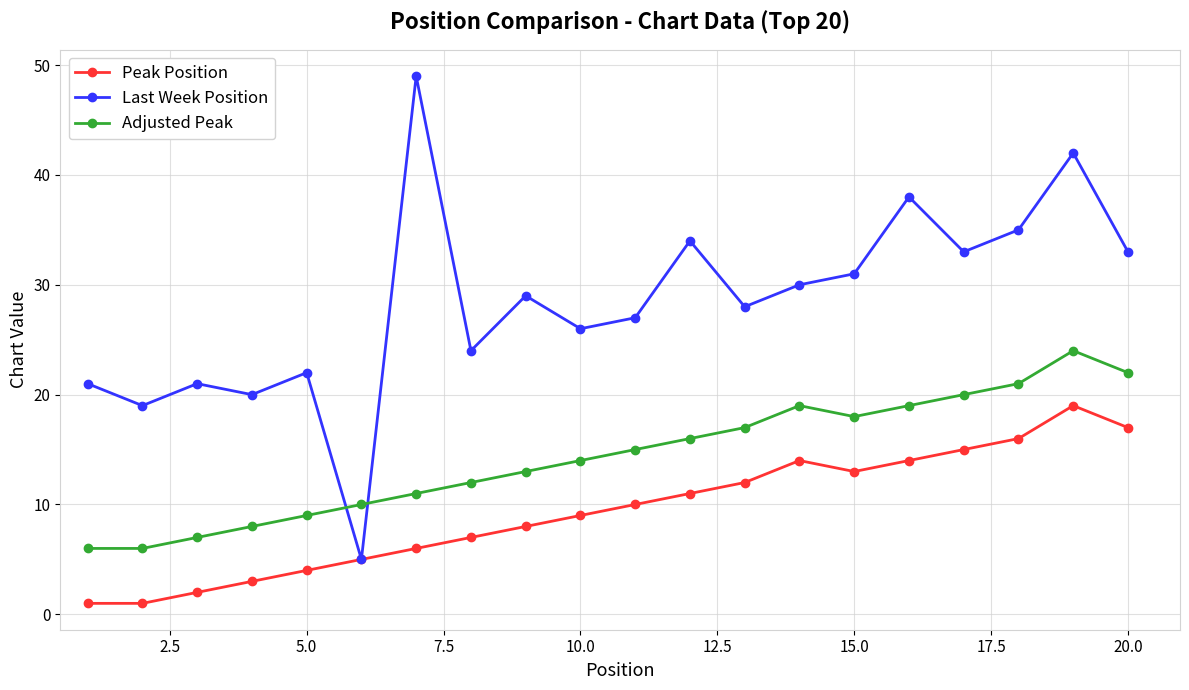

Which series has the widest spread of values?

Last Week Position